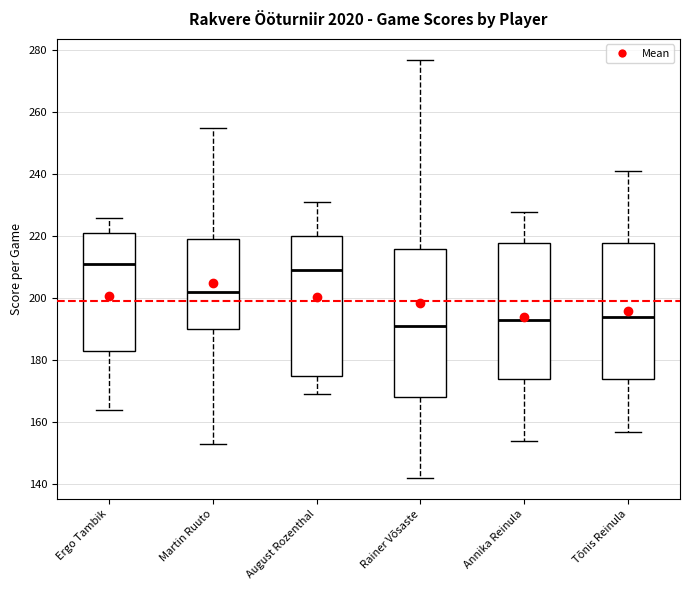

Where does the lower whisker of the box for Ergo Tambik end on the y-axis? The values are not printed on the chart, so give them approximately, as read against the axis.

164